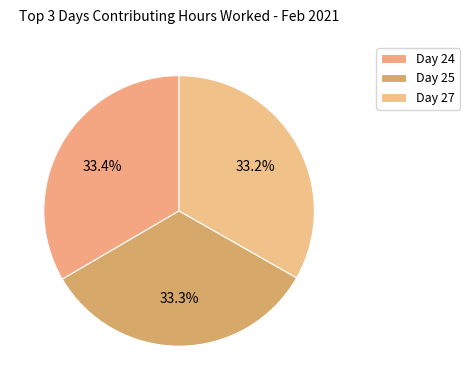

Is there any slice that represents more than half of the pie?

No